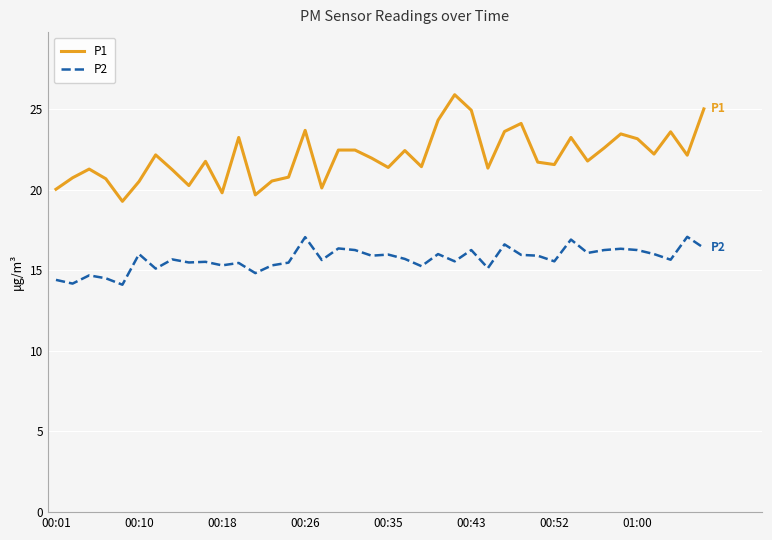

What is the greatest value displayed?

25.9